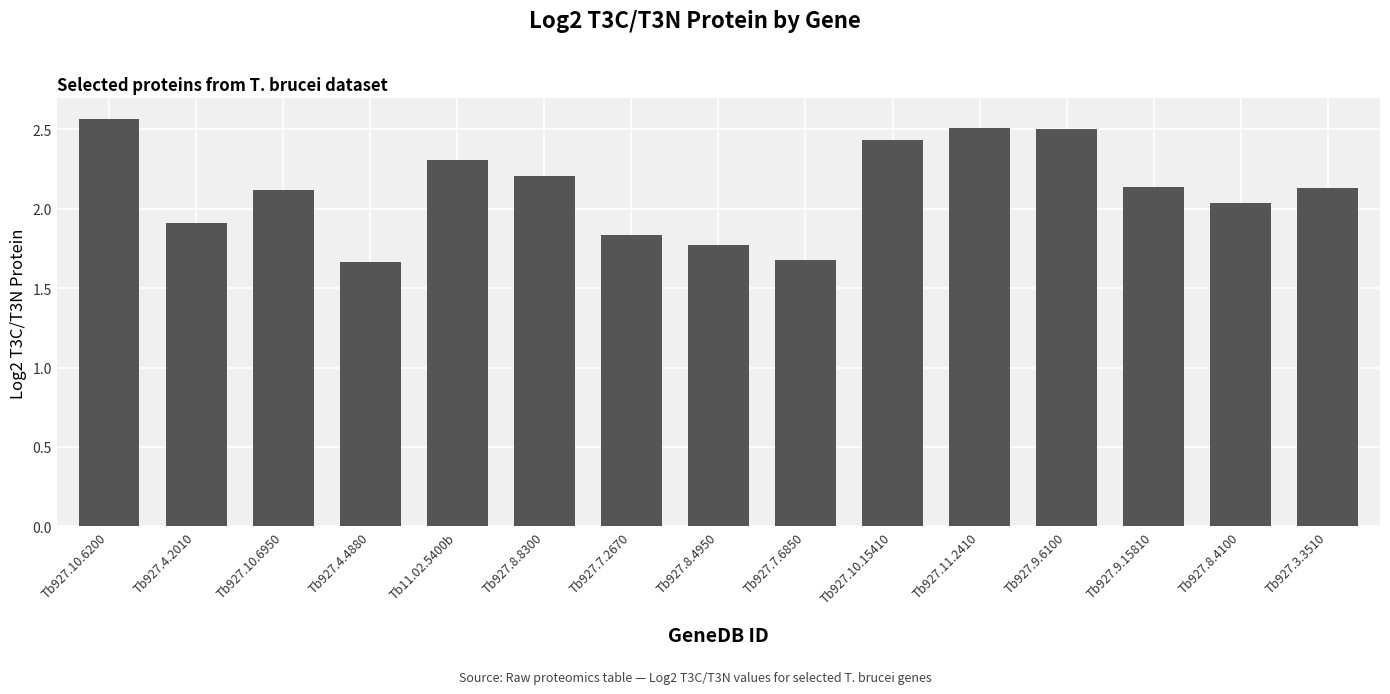

What is the label of the 2nd bar from the right?

Tb927.8.4100